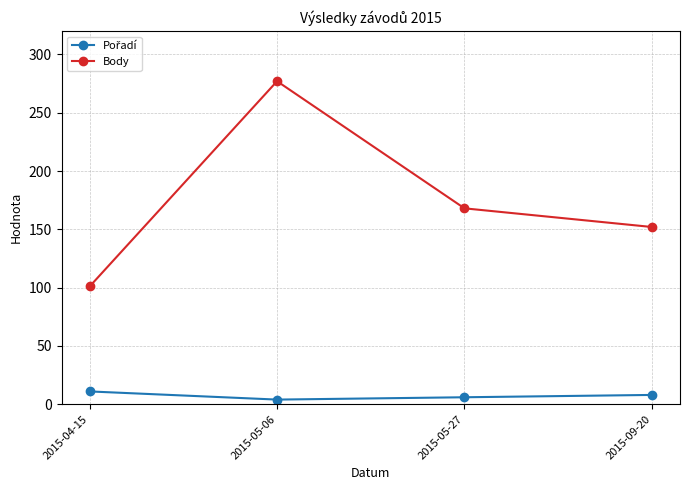

Which series has the largest range (max minus min)?

Body